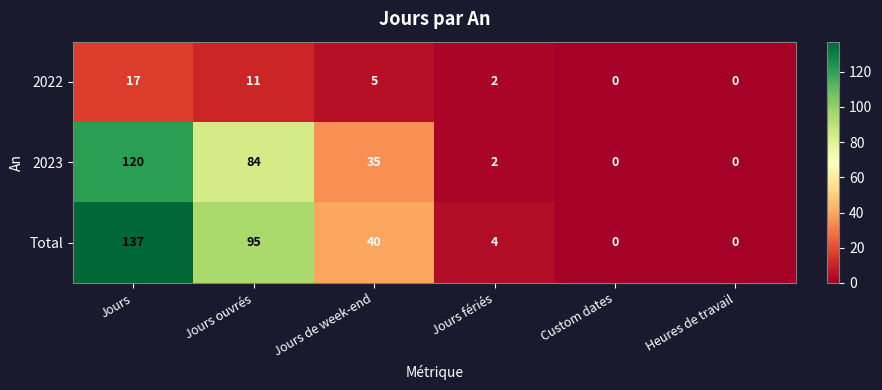

What is the average value of the Total series?

46